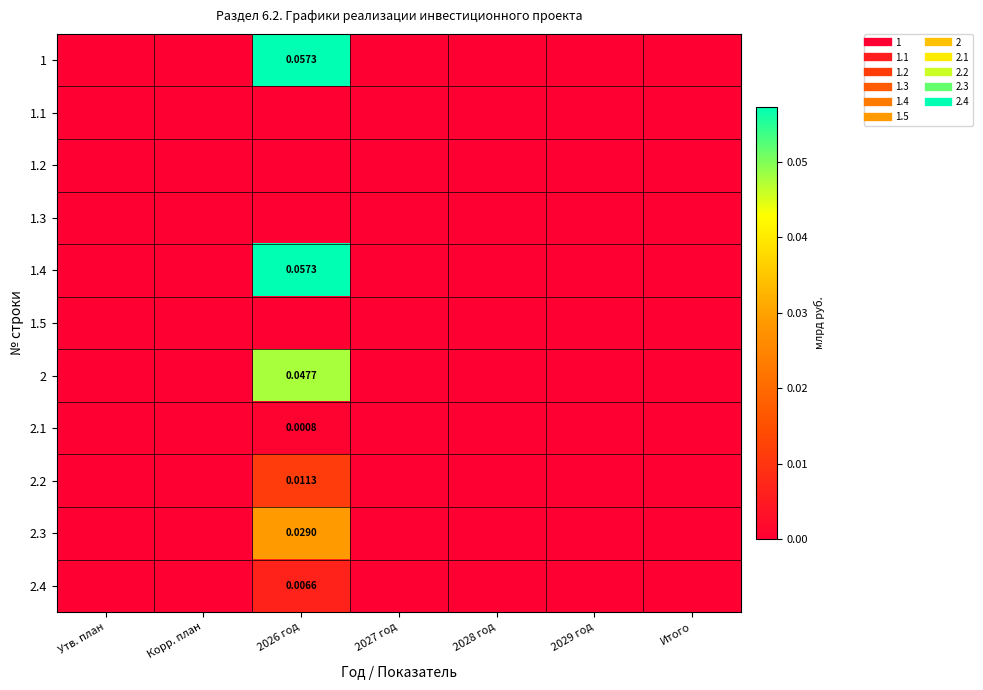

How many values in 2.2 are above zero?

1